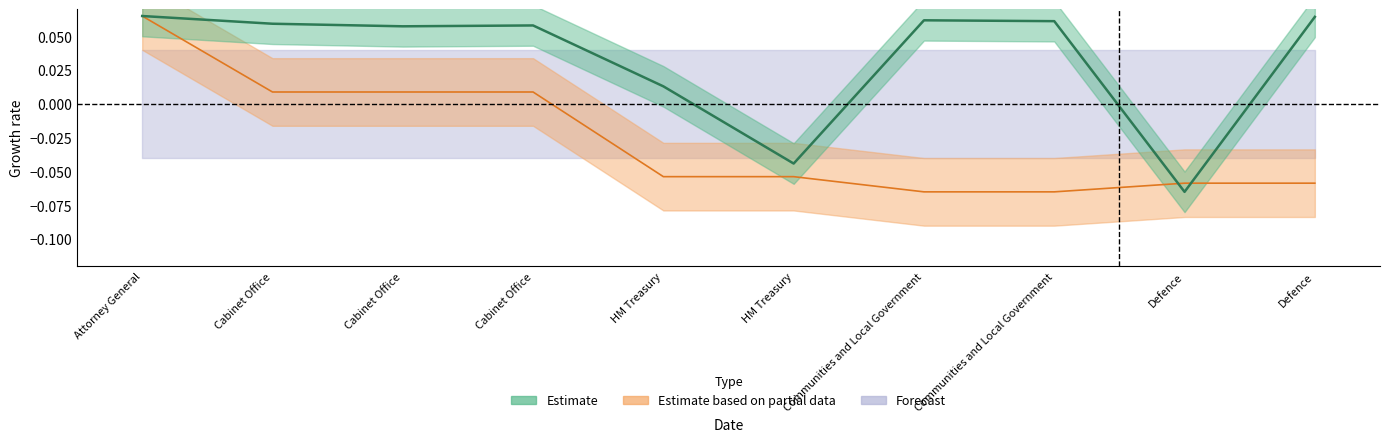

Rank the series by their average value, from highest to lowest.

Estimate, Estimate based on partial data